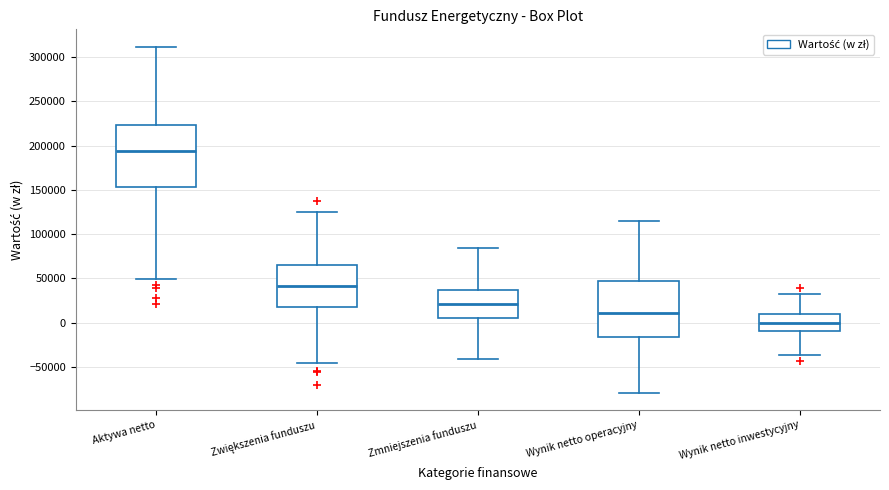

Reading left to right, transcribe this box plot: for each box, give where its median line is, the range the box spans, and where its two whiskers end, as read against the y-axis. The values are not printed on the chart, so give them approximately, as read against the axis.

Aktywa netto: median 195000, box 155000 to 225000, whiskers 50000 to 310000
Zwiększenia funduszu: median 40000, box 15000 to 65000, whiskers -45000 to 125000
Zmniejszenia funduszu: median 20000, box 5000 to 35000, whiskers -40000 to 85000
Wynik netto operacyjny: median 10000, box -15000 to 45000, whiskers -80000 to 115000
Wynik netto inwestycyjny: median 0, box -10000 to 10000, whiskers -35000 to 30000